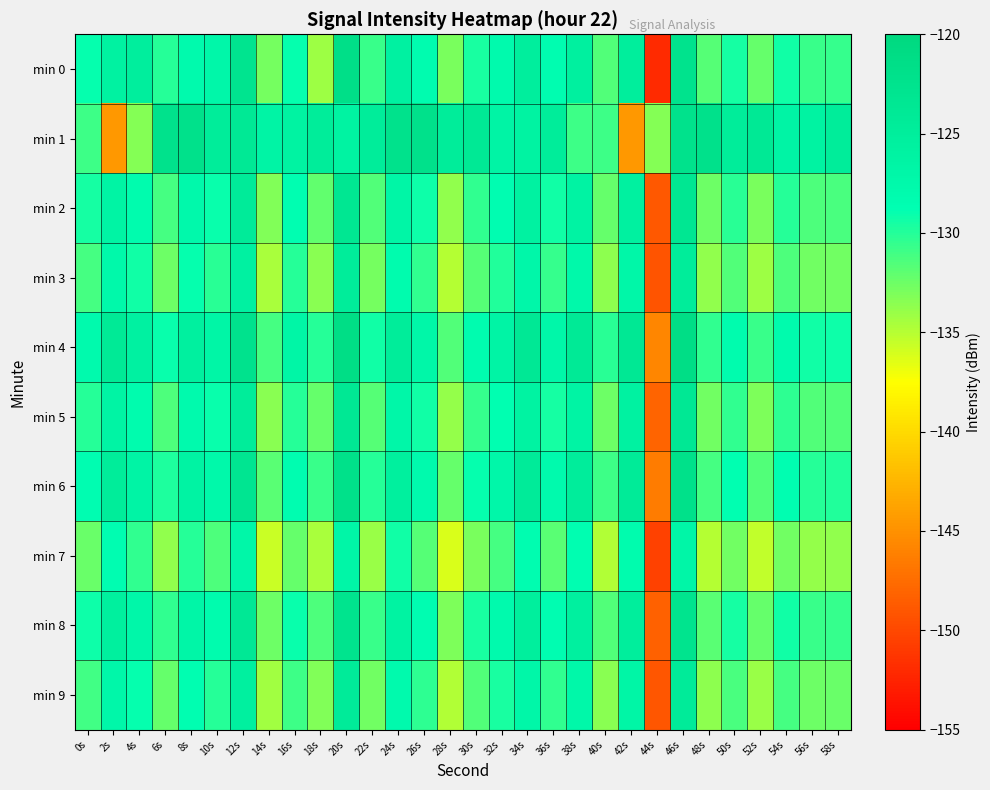

Between 2s and 54s, which series saw the biggest shift?

min 1